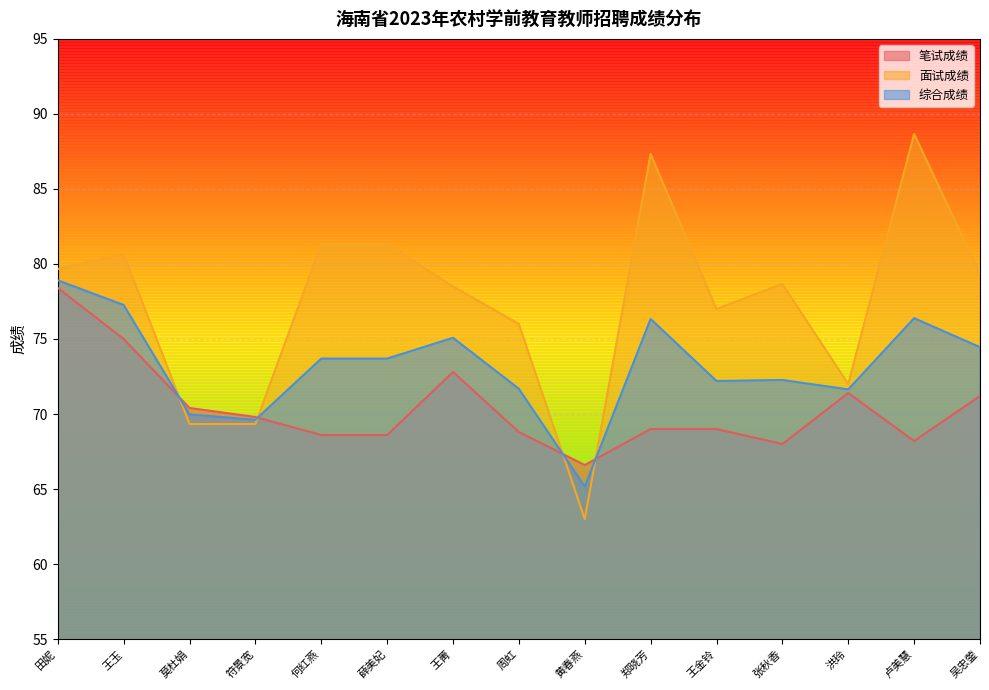

What are all the series names shown in the legend?

笔试成绩, 面试成绩, 综合成绩